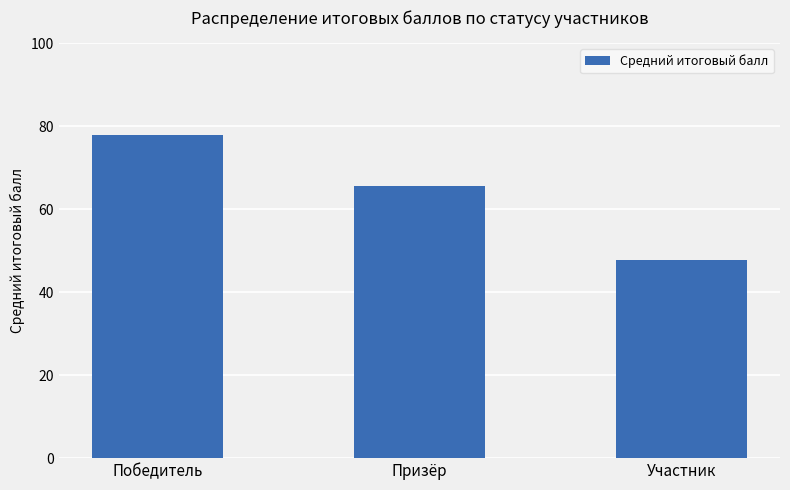

Are the bars grouped side by side (vs. stacked)?

No